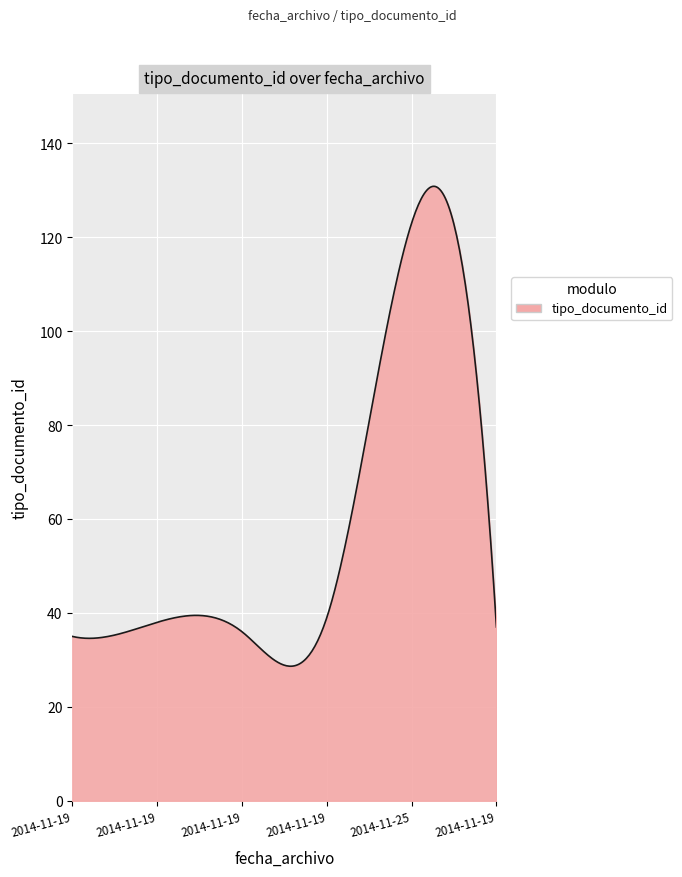

What is the minimum value shown in the chart?

28.6